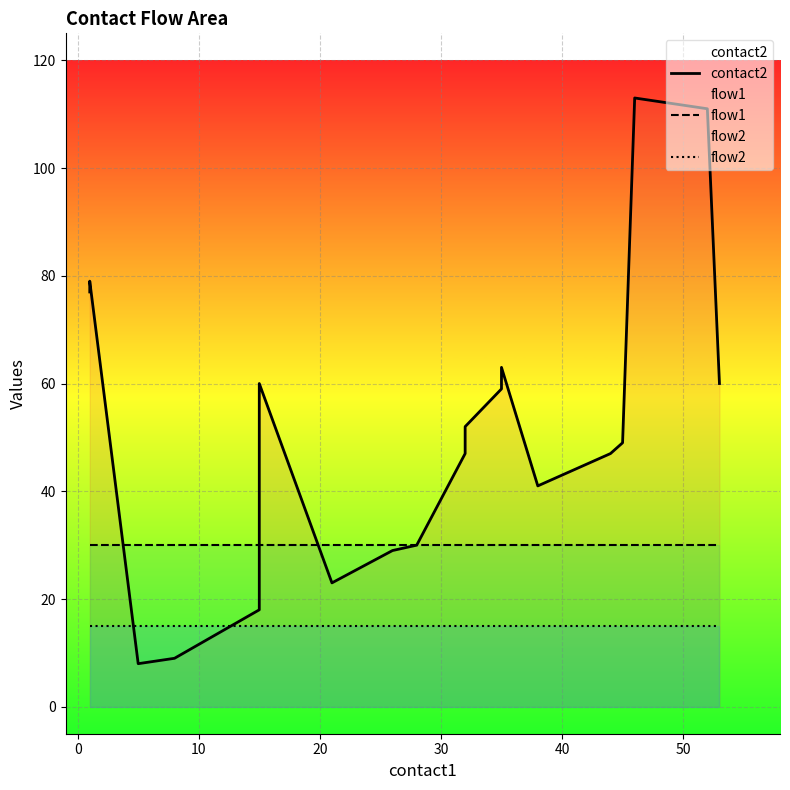

What is the spread (max minus min) of values at 0?

64